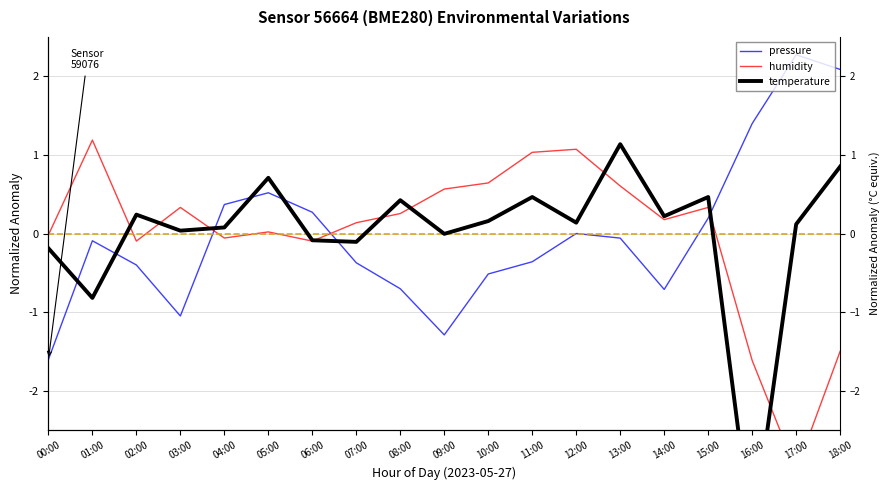

At which category does pressure reach its first local valley?

03:00